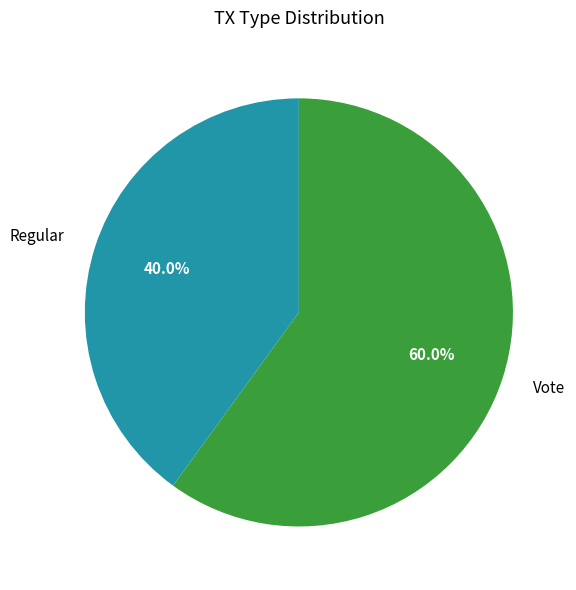

Is there a majority slice in this chart?

Yes